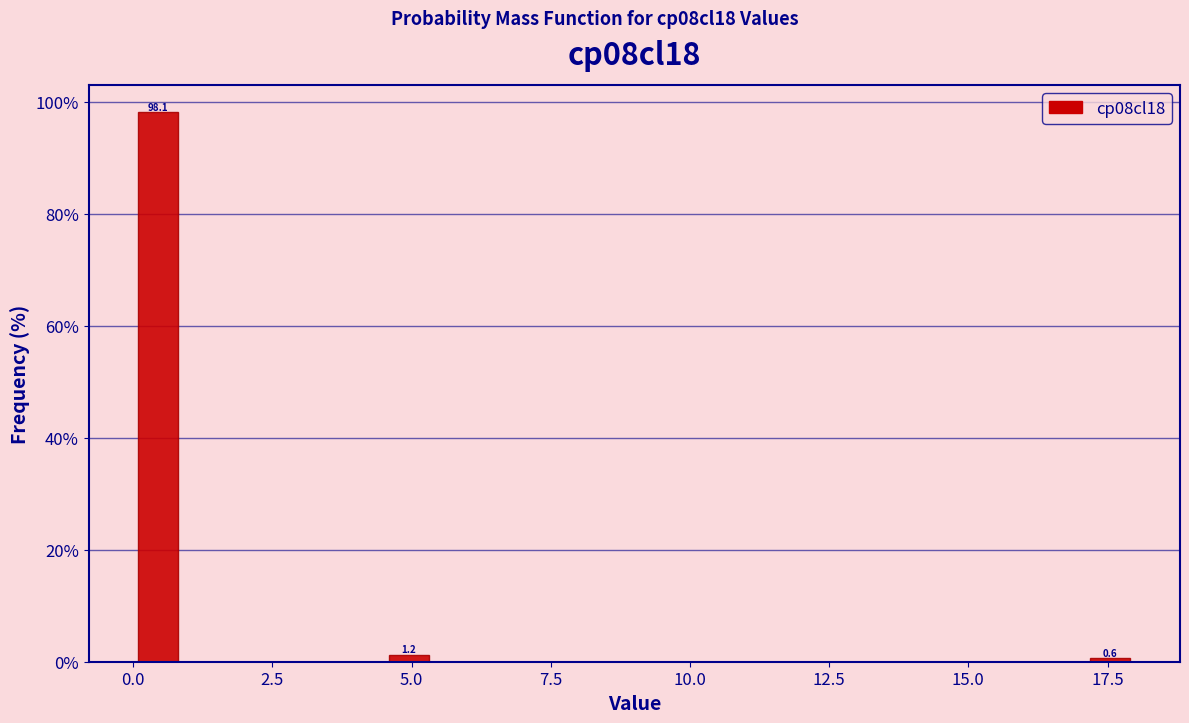

Read against the x-axis, roughly where is the centre of the tallest bar?

0.5